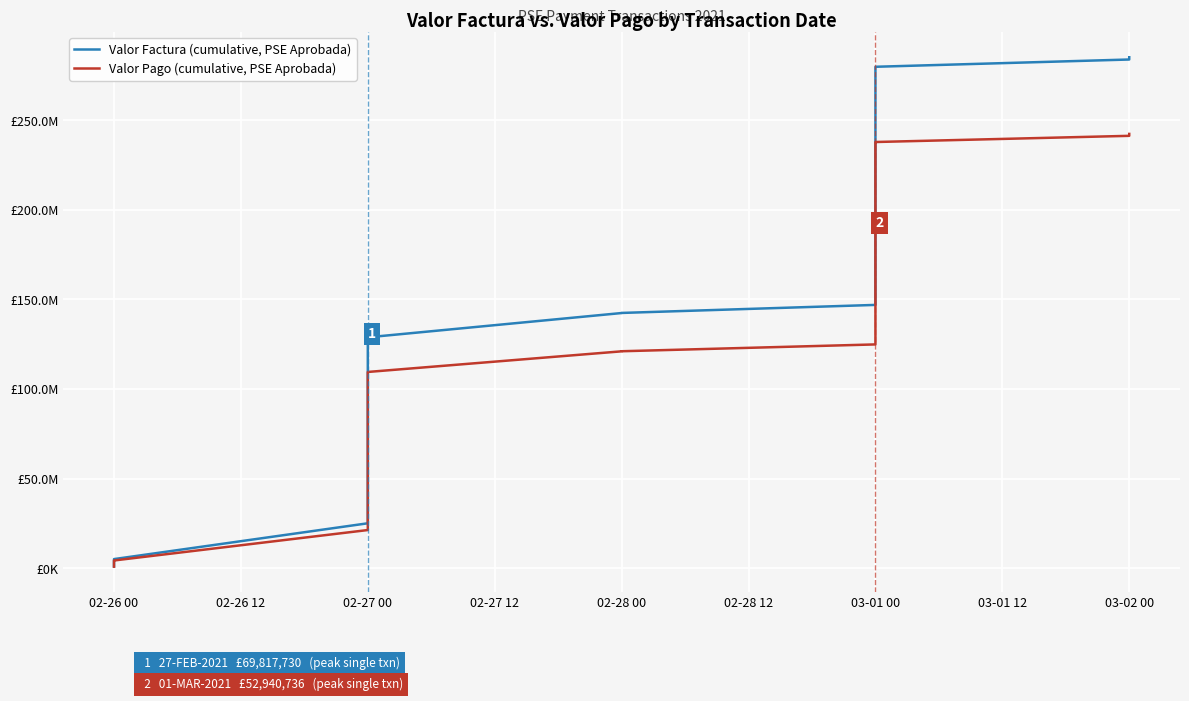

What is the smallest value displayed?

928648.8